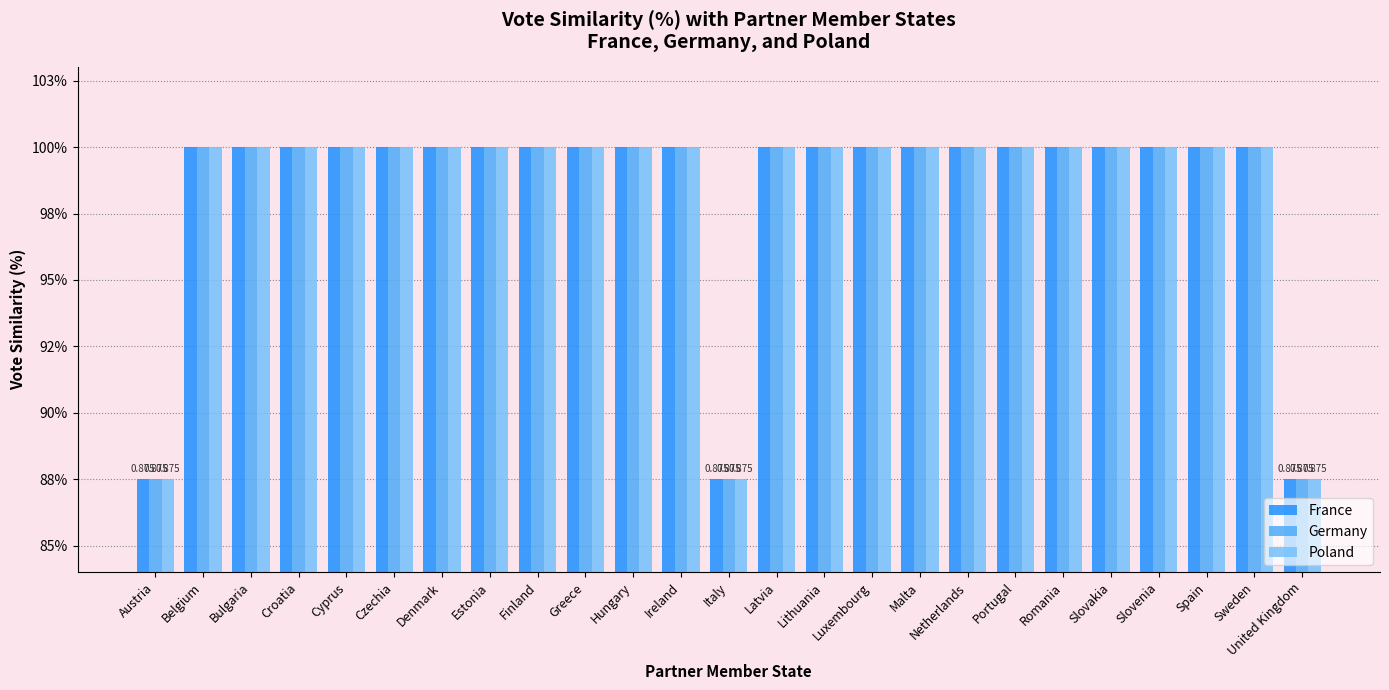

At which label is Poland closest to 0?

Austria